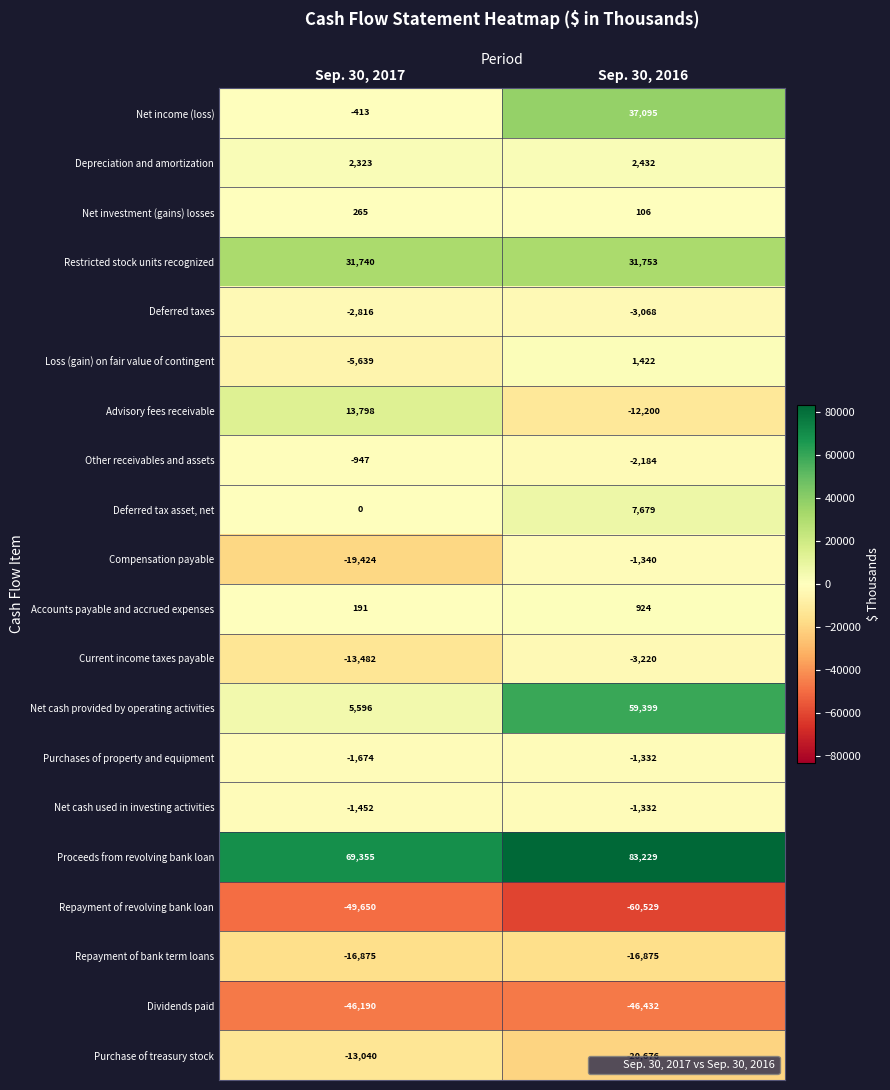

What is the difference between the maximum and minimum values in the Depreciation and amortization series?

109